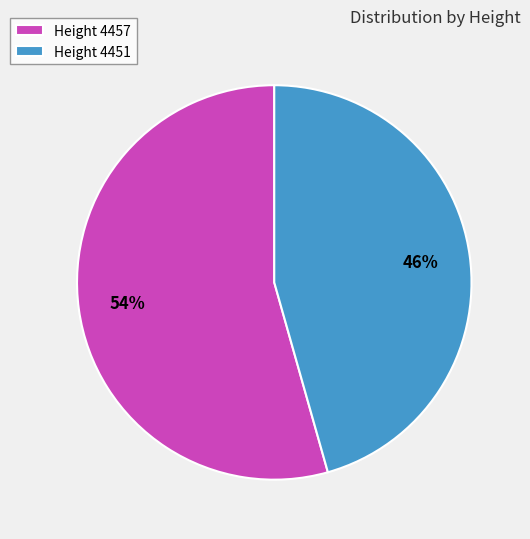

Which slice represents more than half of the pie?

Height 4457